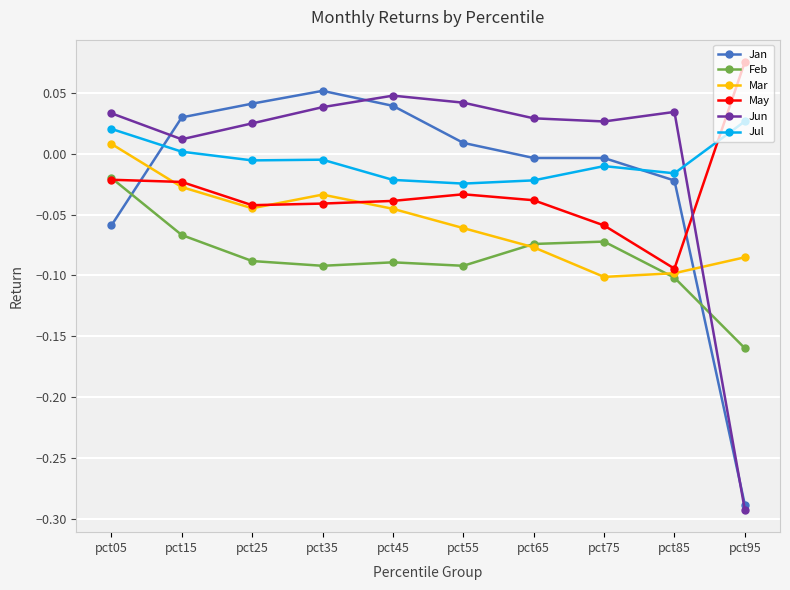

Reading left to right, what are all the values shown in this chart?

Jan: pct05=-0.1	pct15=0.0	pct25=0.0	pct35=0.1	pct45=0.0	pct55=0.0	pct65=-0.0	pct75=-0.0	pct85=-0.0	pct95=-0.3
Feb: pct05=-0.0	pct15=-0.1	pct25=-0.1	pct35=-0.1	pct45=-0.1	pct55=-0.1	pct65=-0.1	pct75=-0.1	pct85=-0.1	pct95=-0.2
Mar: pct05=0.0	pct15=-0.0	pct25=-0.0	pct35=-0.0	pct45=-0.0	pct55=-0.1	pct65=-0.1	pct75=-0.1	pct85=-0.1	pct95=-0.1
May: pct05=-0.0	pct15=-0.0	pct25=-0.0	pct35=-0.0	pct45=-0.0	pct55=-0.0	pct65=-0.0	pct75=-0.1	pct85=-0.1	pct95=0.1
Jun: pct05=0.0	pct15=0.0	pct25=0.0	pct35=0.0	pct45=0.0	pct55=0.0	pct65=0.0	pct75=0.0	pct85=0.0	pct95=-0.3
Jul: pct05=0.0	pct15=0.0	pct25=-0.0	pct35=-0.0	pct45=-0.0	pct55=-0.0	pct65=-0.0	pct75=-0.0	pct85=-0.0	pct95=0.0